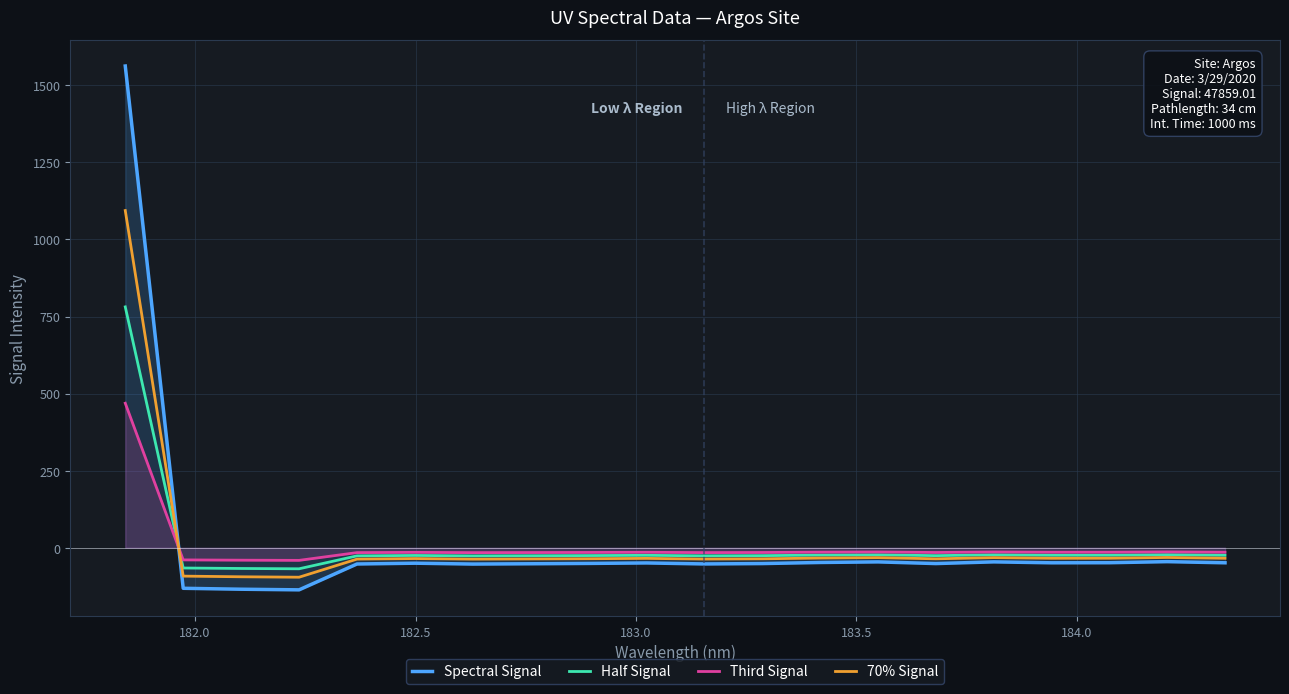

At how many categories does at least one series exceed 445?

1